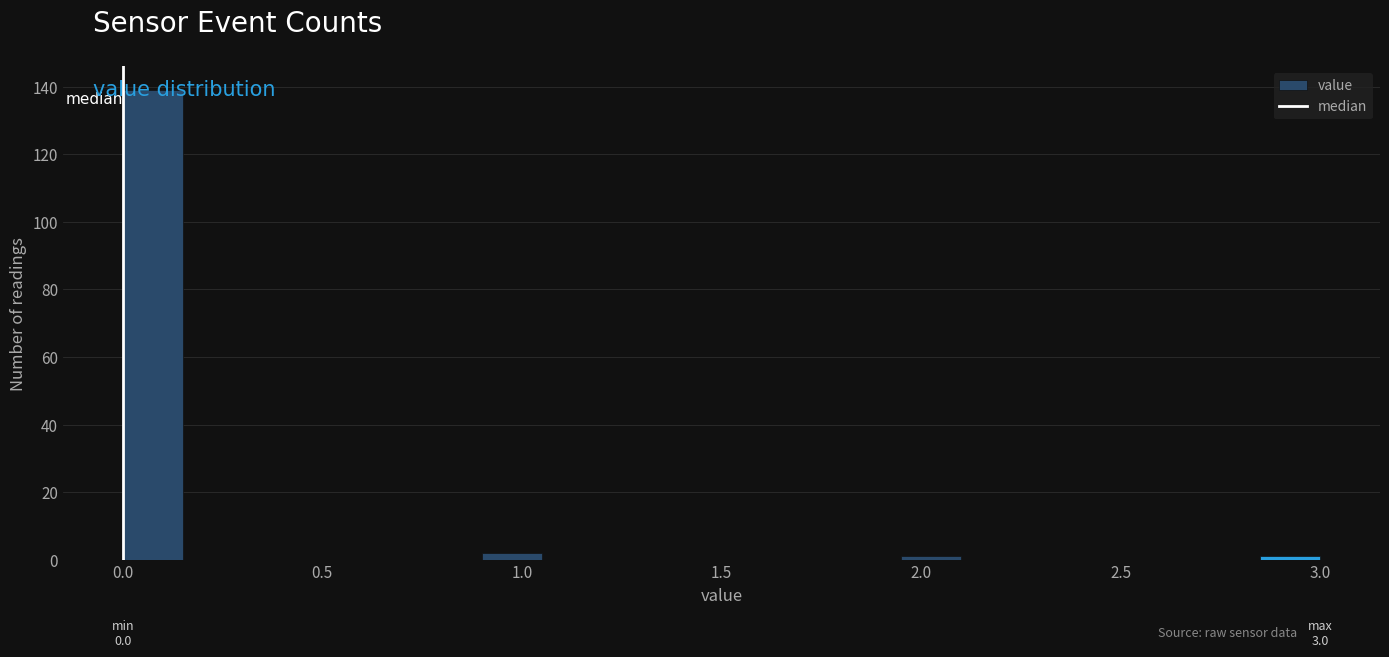

Around what value on the x-axis is the tallest bar? Give the approximate position of its centre, as read against the axis.

0.10